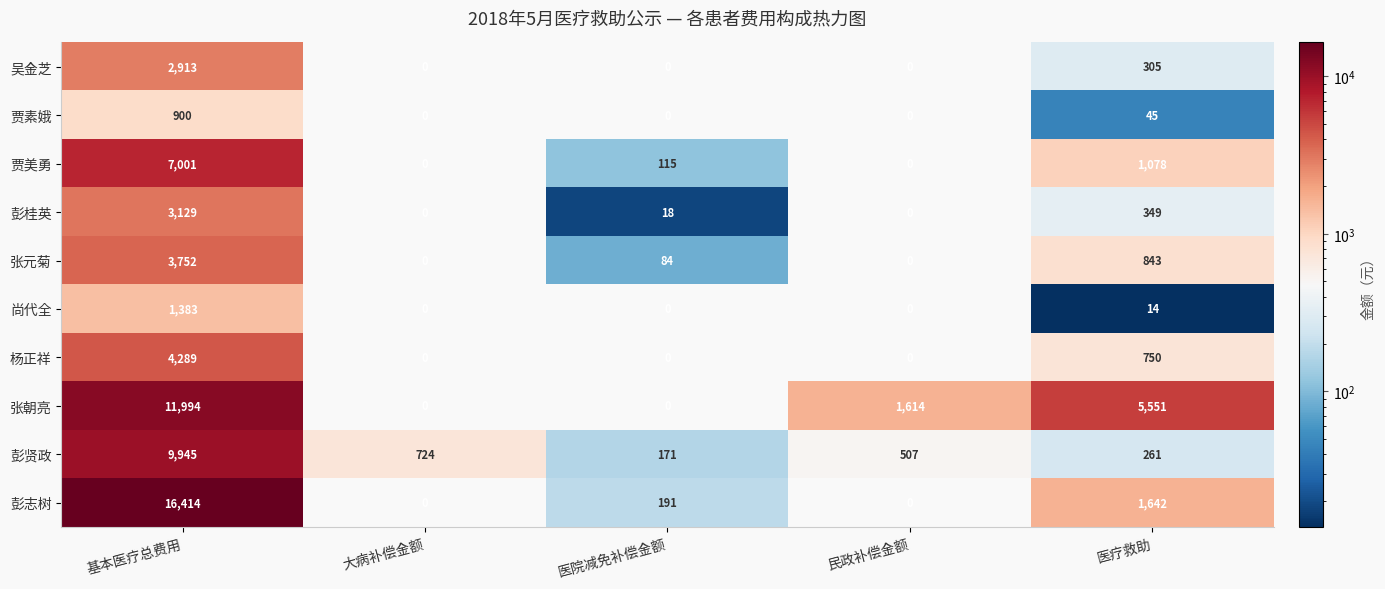

What is the greatest value displayed?

16414